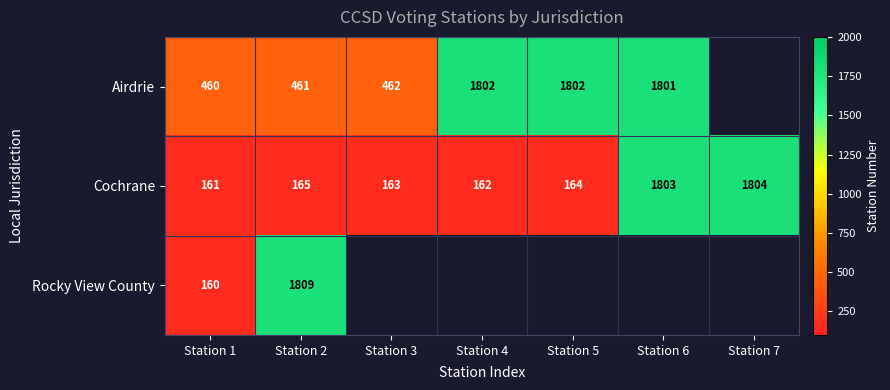

At how many categories does at least one series exceed 1428?

5